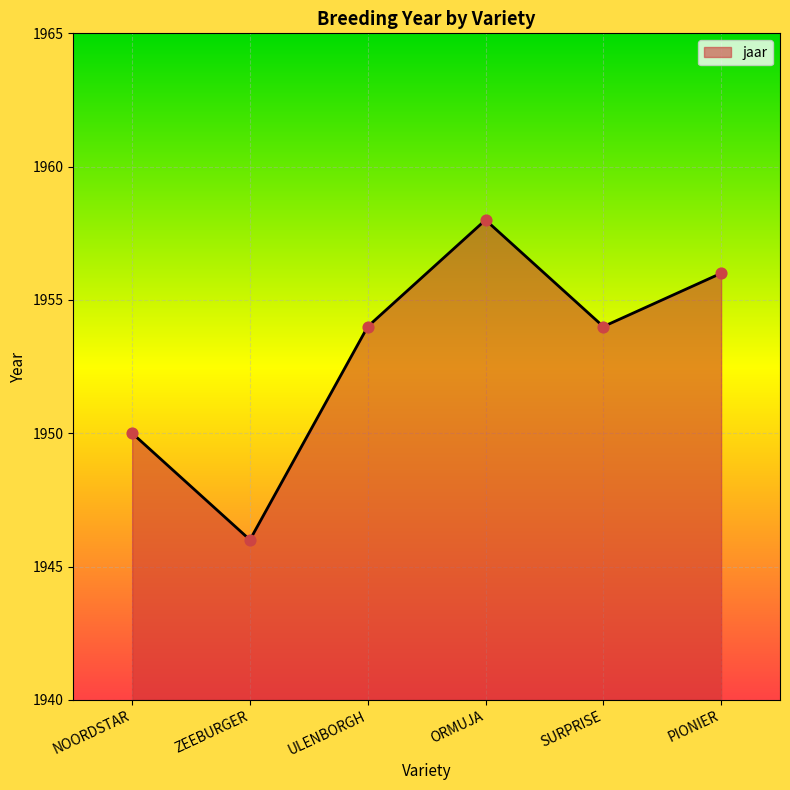

Between PIONIER and ZEEBURGER, which is larger?

PIONIER